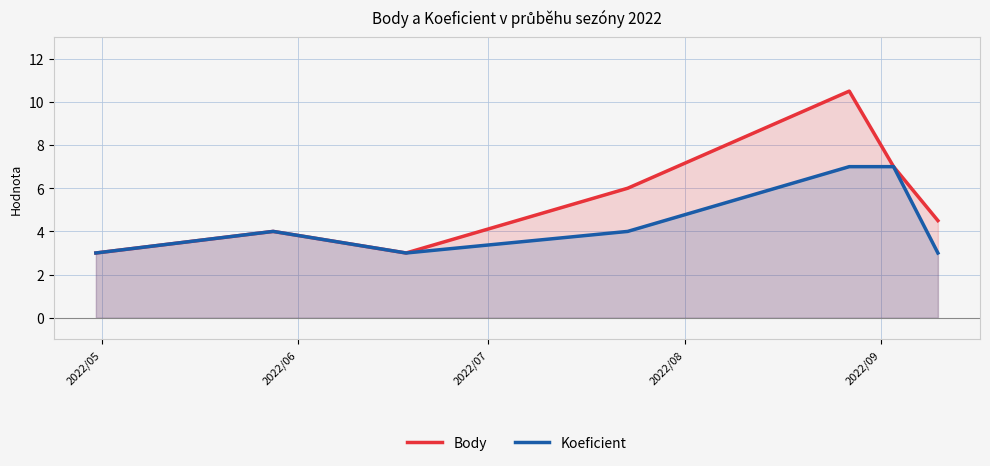

Rank the series by their maximum value, from highest to lowest.

Body, Koeficient